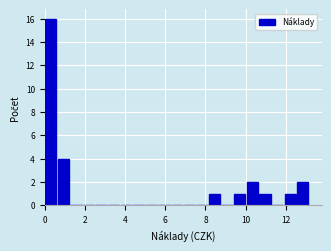

Around what value on the x-axis is the tallest bar? Give the approximate position of its centre, as read against the axis.

0.2